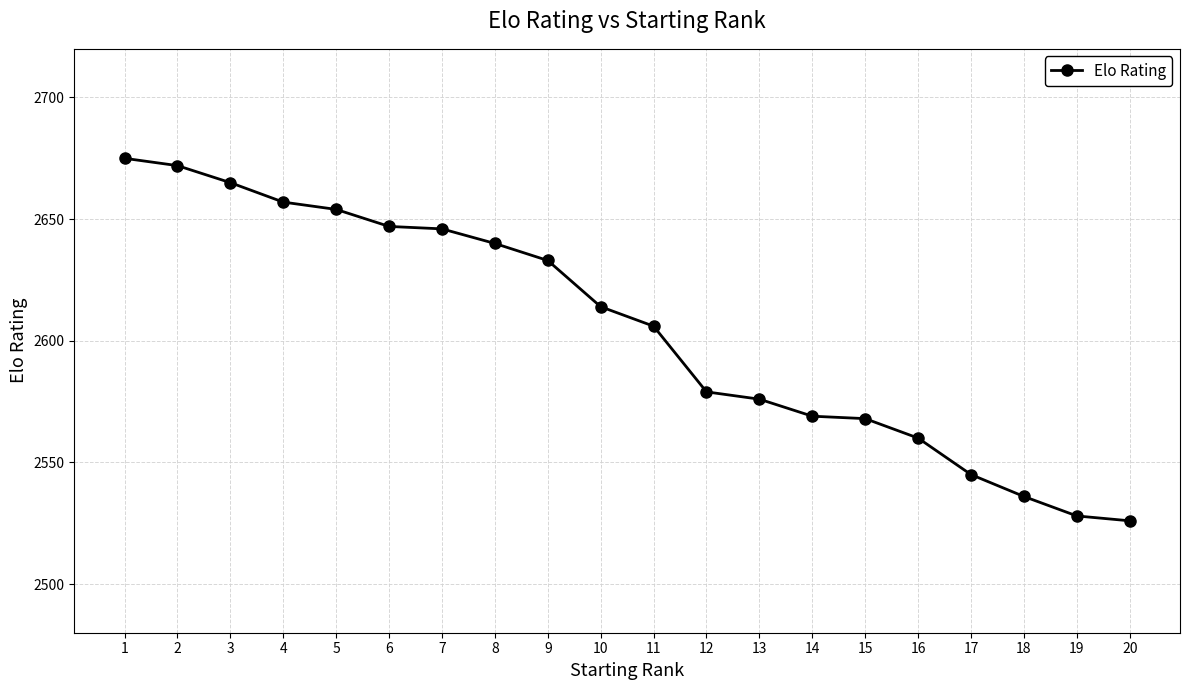

Where is the data nearest to the value 2600?

11